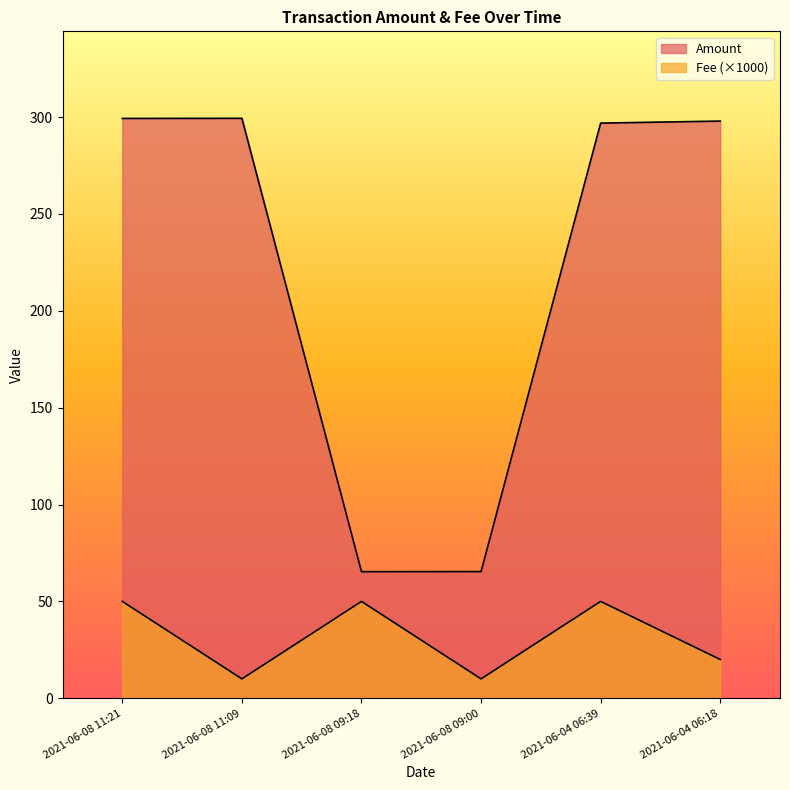

What are all the series names shown in the legend?

Amount, Fee